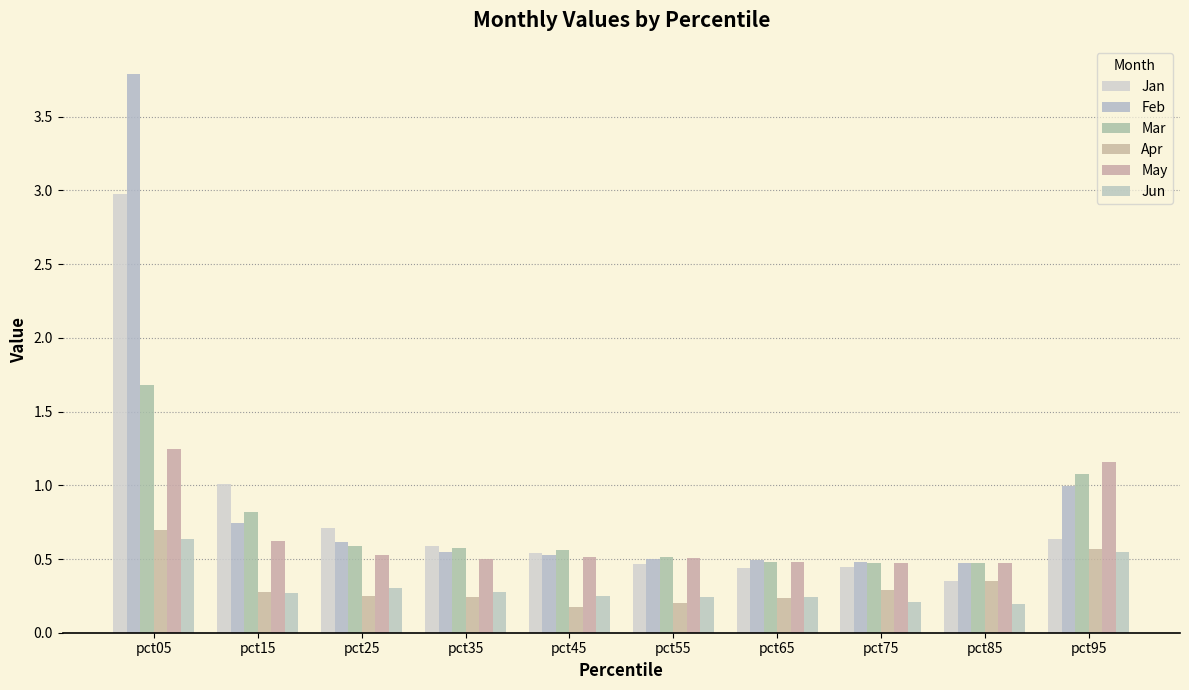

Which series has the largest range (max minus min)?

Feb